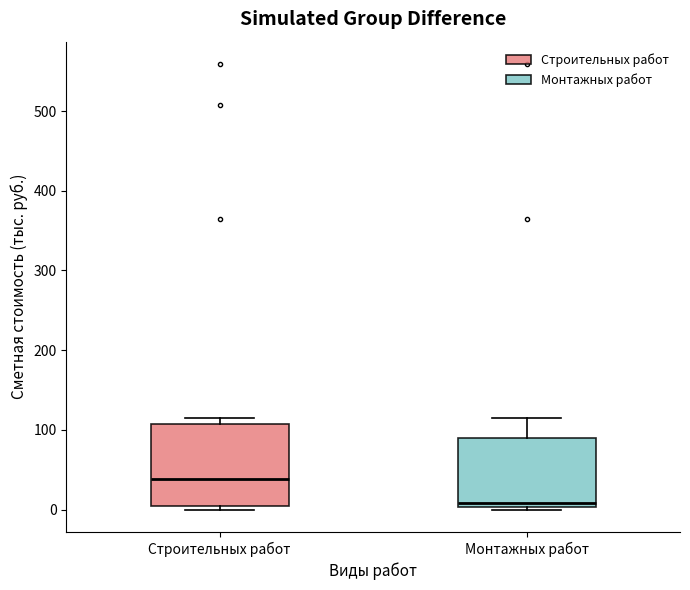

Comparing the boxes themselves (not the whiskers), which one is the tallest?

Строительных работ